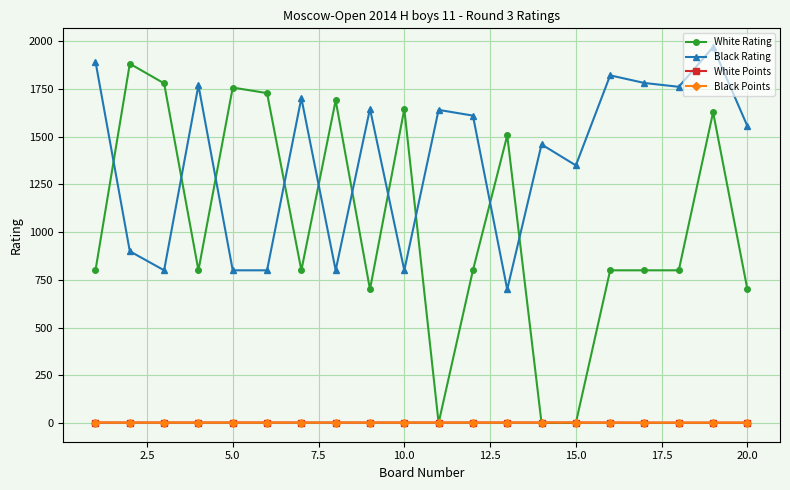

Which series has the widest spread of values?

White Rating